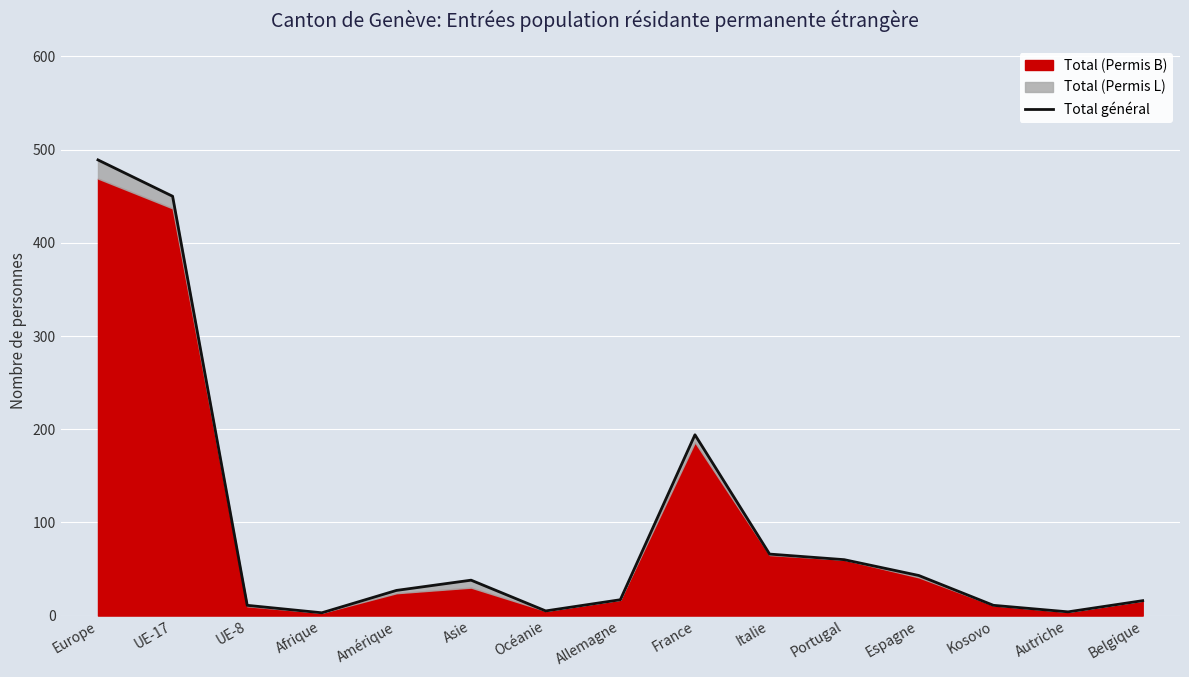

Approximately how many times larger is the value at Portugal compared to Amérique?

2.2